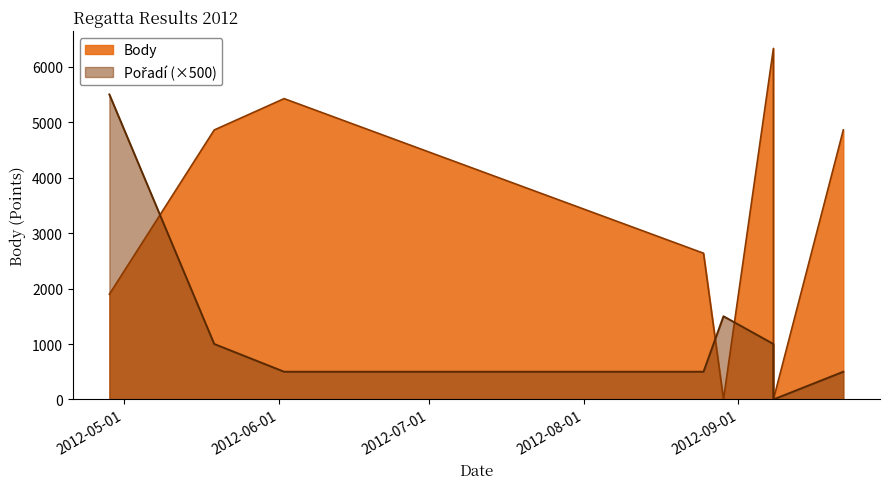

How many categories are shown in the chart?

8